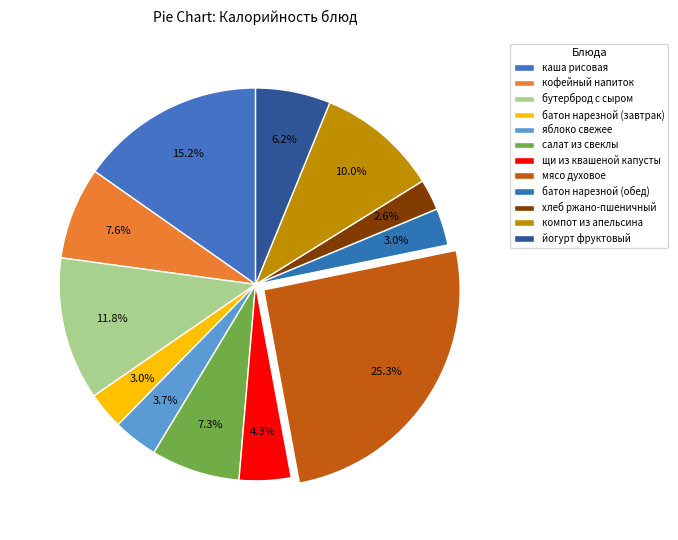

How many slices are in this pie chart?

12